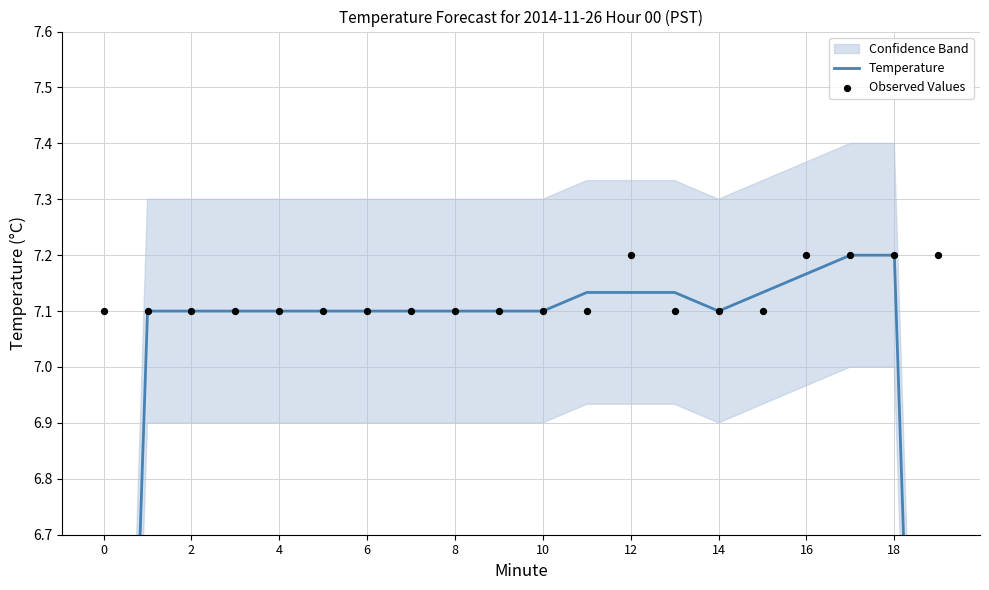

Is the value of Temperature at 2 greater than the value of Observed Values at 10?

No